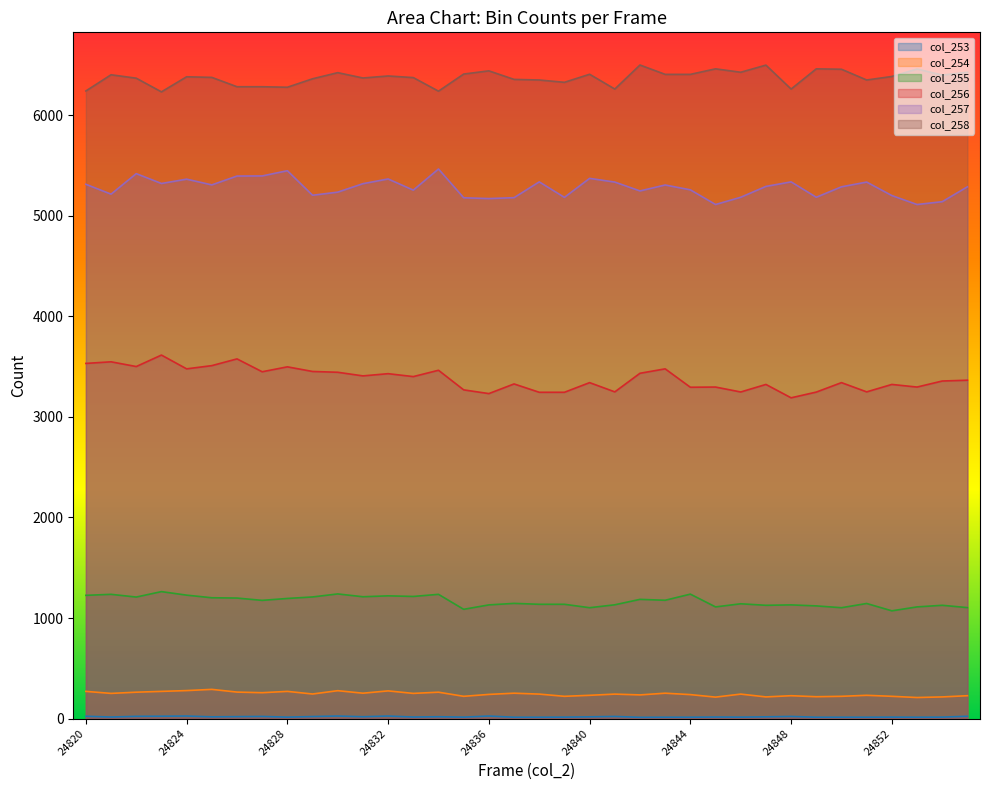

What are all the series names shown in the legend?

col_253, col_254, col_255, col_256, col_257, col_258